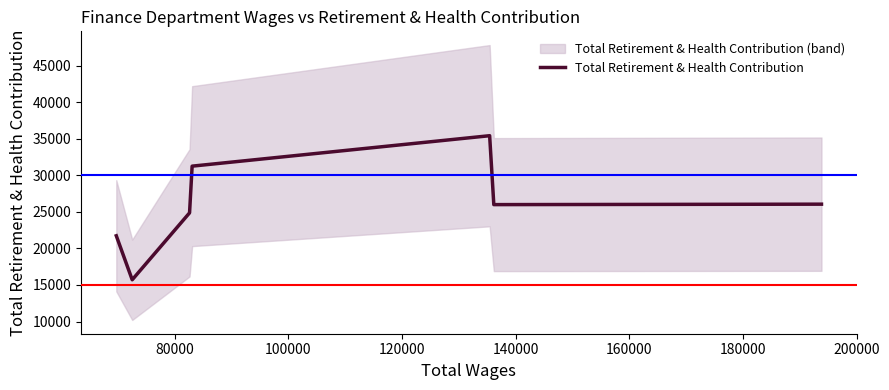

What is the minimum value for Total Retirement & Health Contribution?

15708